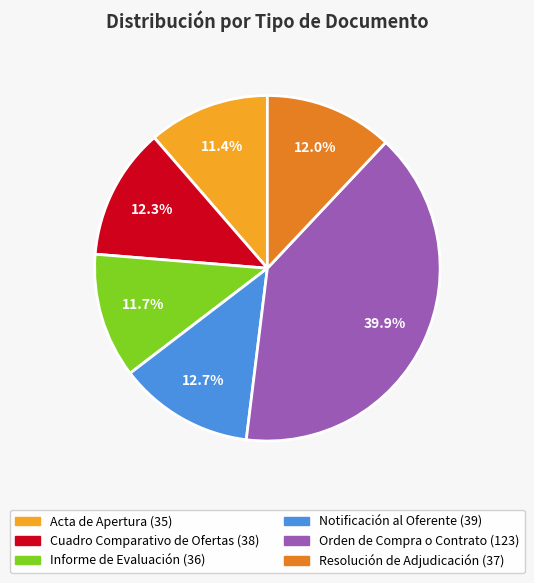

True or false: Informe de Evaluación accounts for 1% of the total.

False